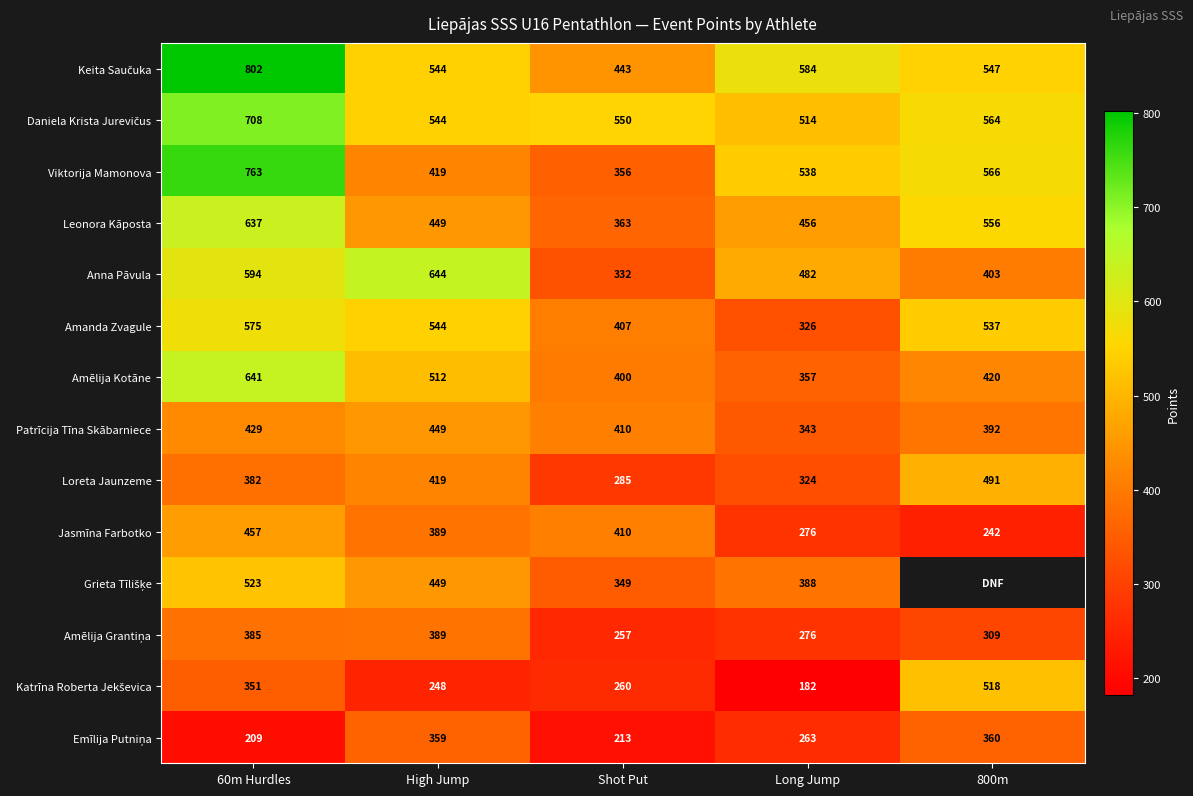

True or false: Amanda Zvagule has a value of 326 at Long Jump.

True